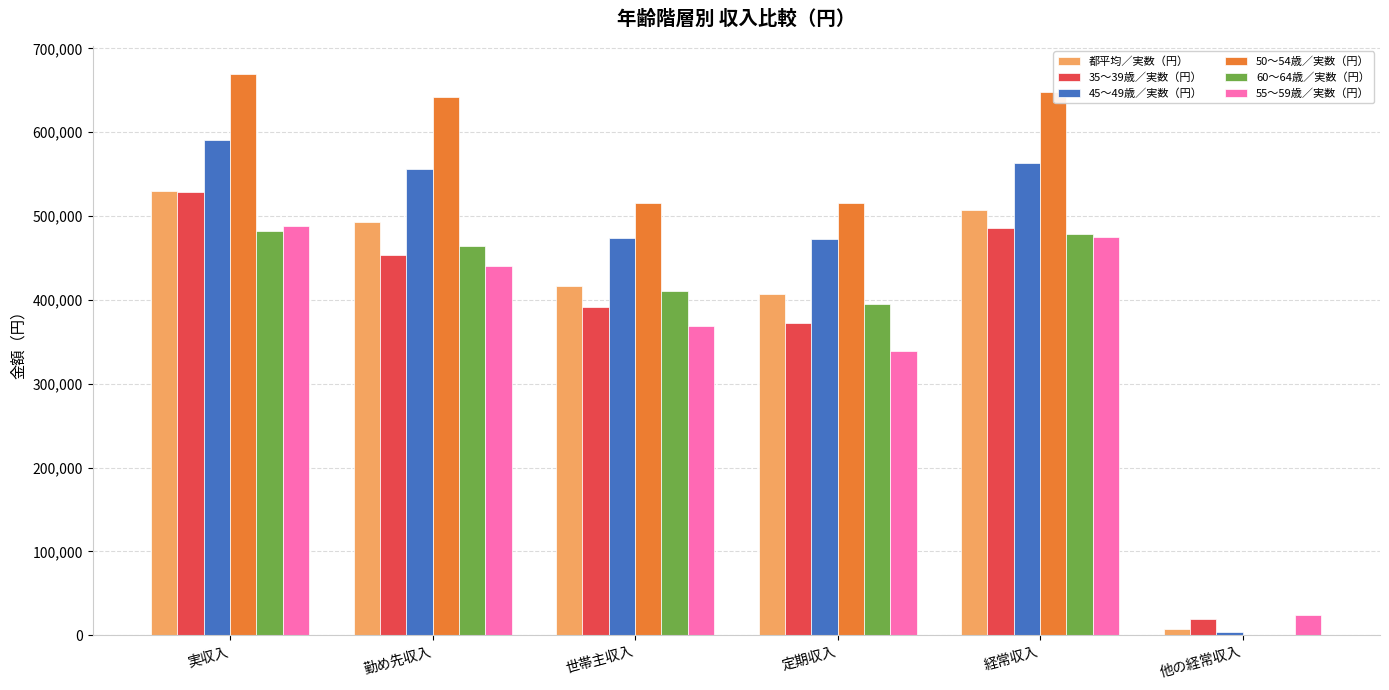

Which series changed the most between 勤め先収入 and 他の経常収入?

50～54歳／実数（円）